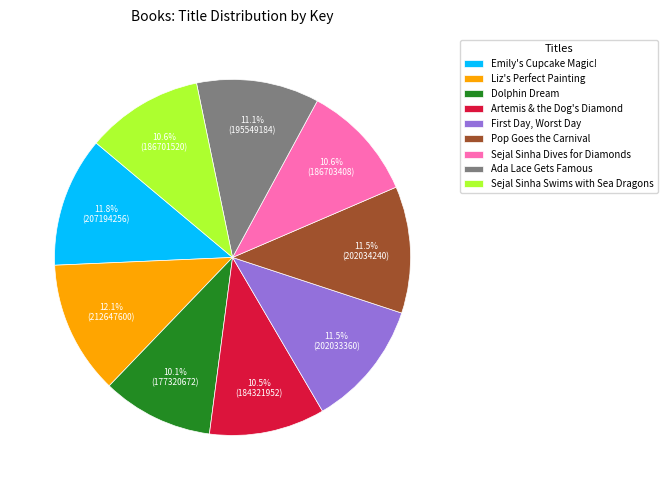

Do Ada Lace Gets Famous and Dolphin Dream together represent more than half of the pie?

No